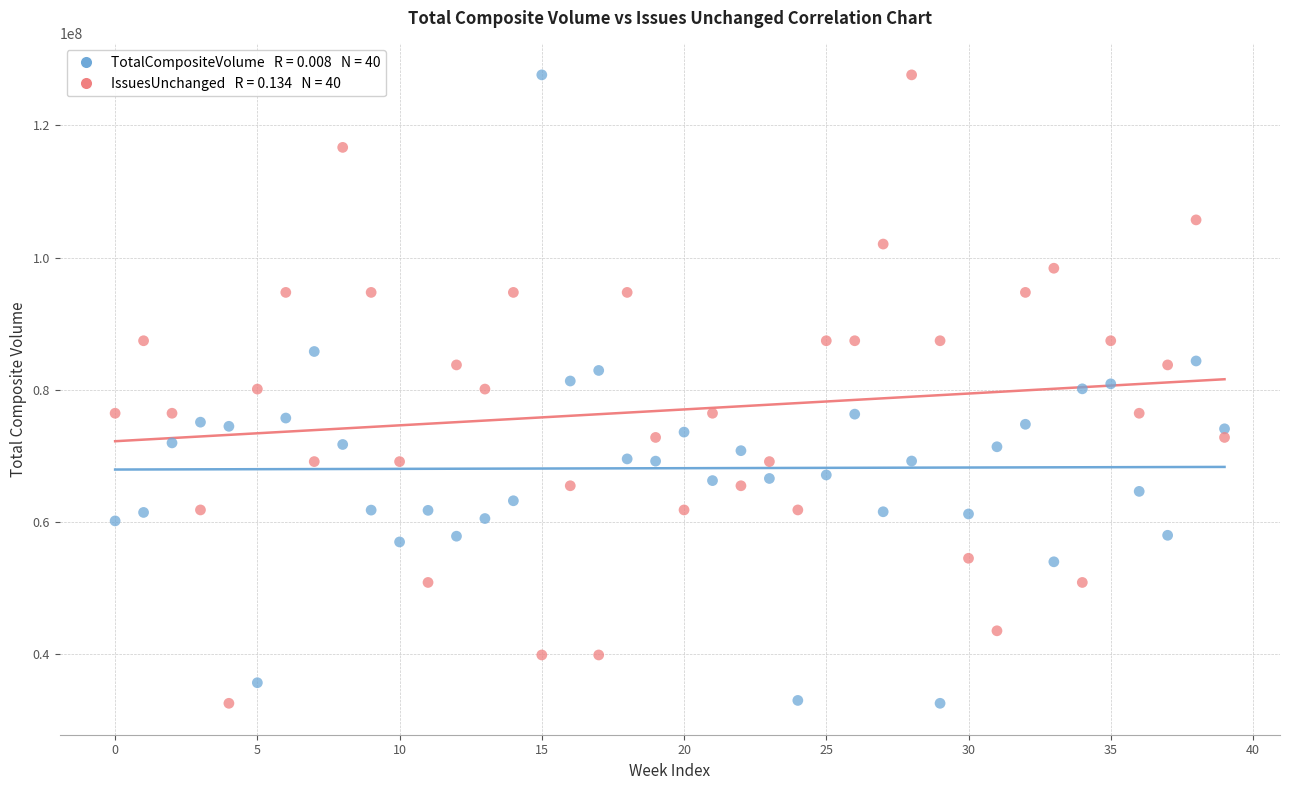

Across all data points, what is the range of Y values (max minus min)?

95108816.0